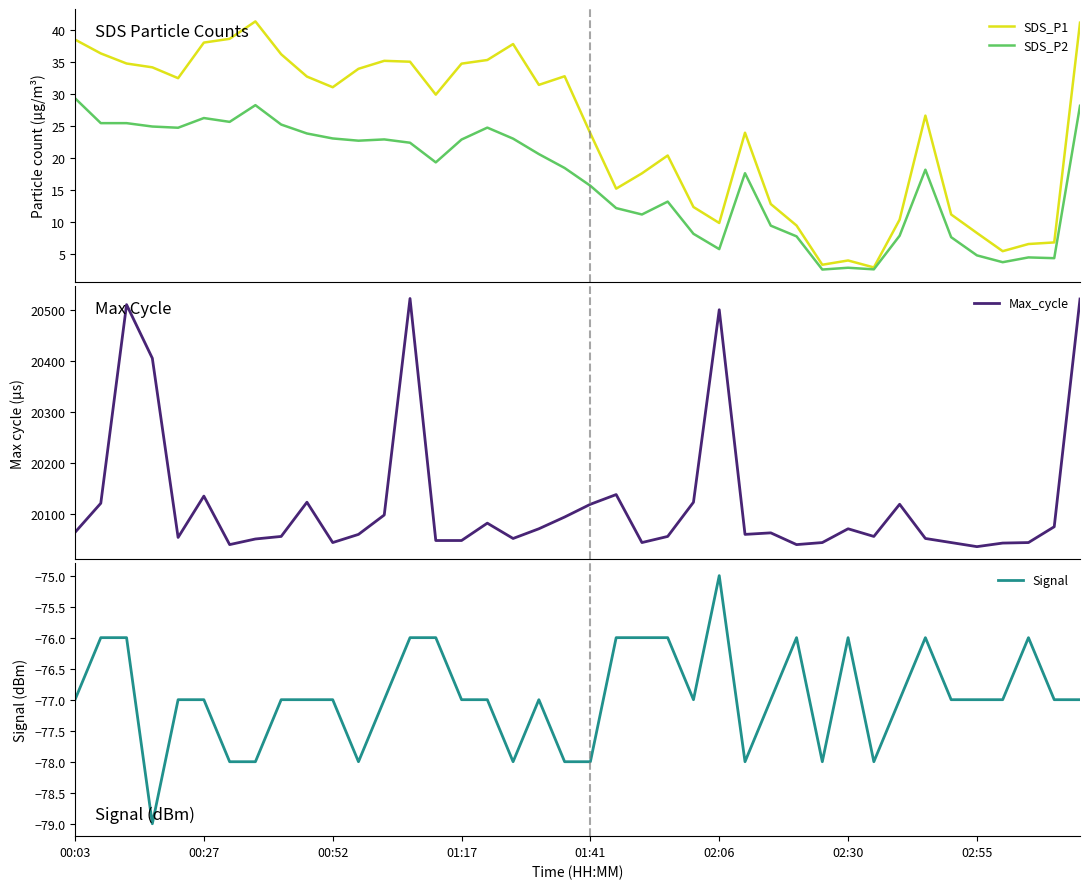

True or false: SDS_P1 and SDS_P2 intersect in this chart.

False